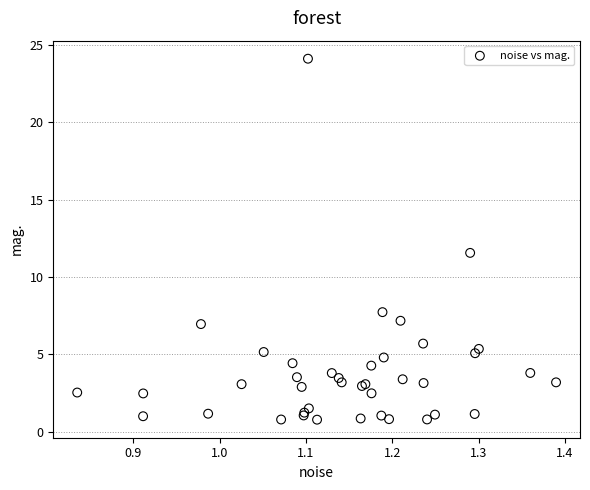

What Y value in the scatter plot is closest to 12?

11.6